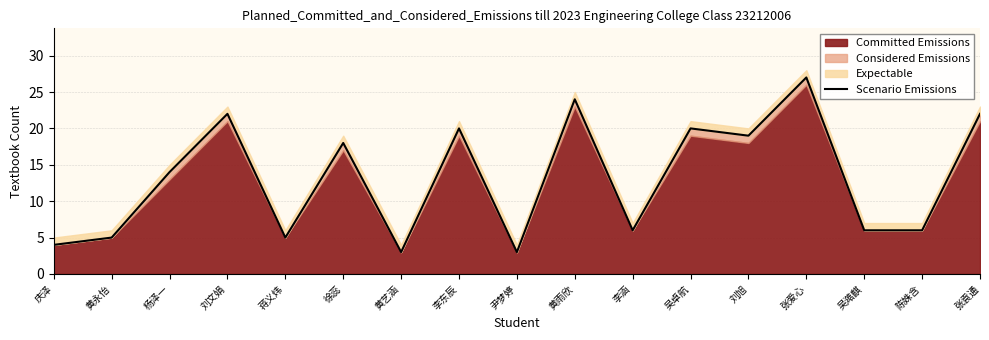

True or false: the data shows 2 at 蒋义炜.

False